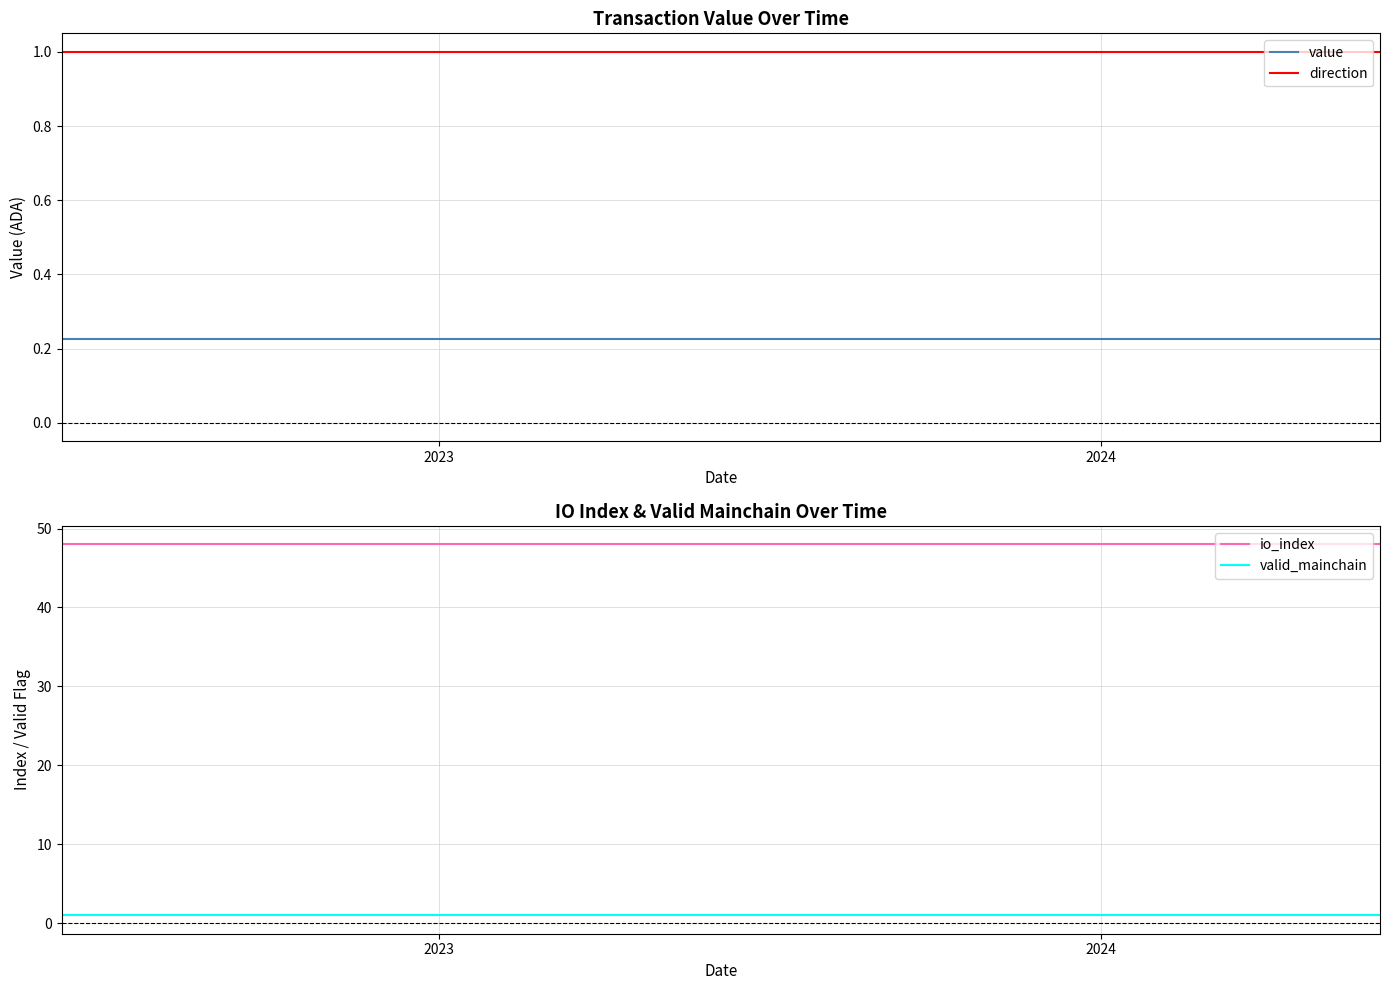

True or false: value and direction intersect in this chart.

False